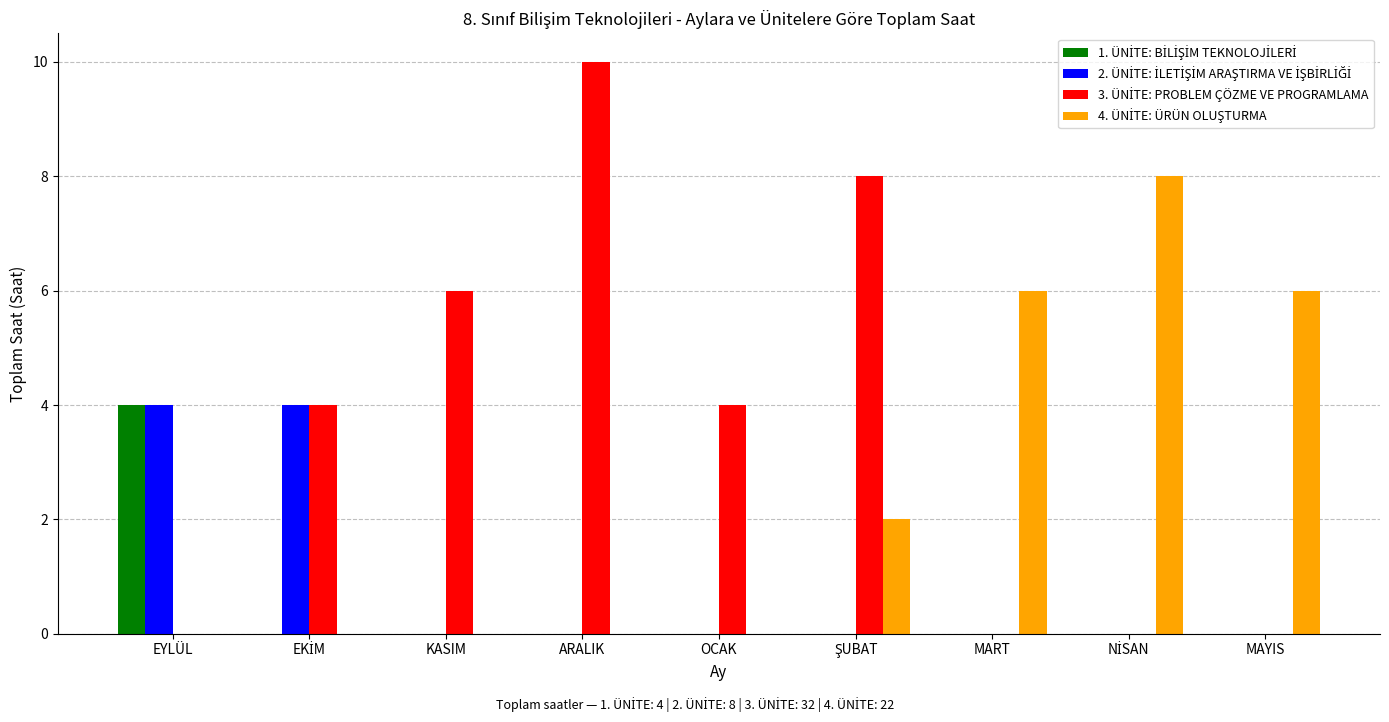

What is the total value across all series at OCAK?

4